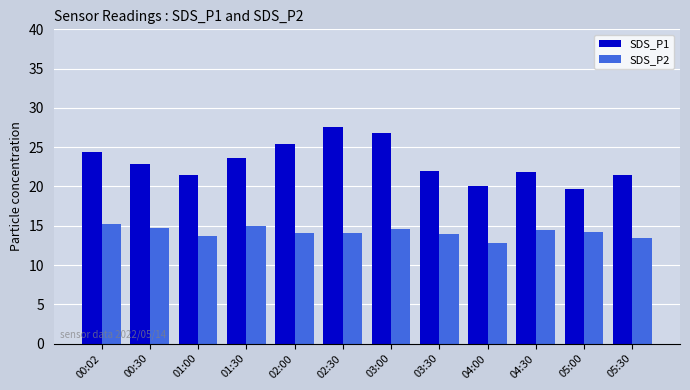

What is the value of the SDS_P2 bar at the 12th from the left?

13.4